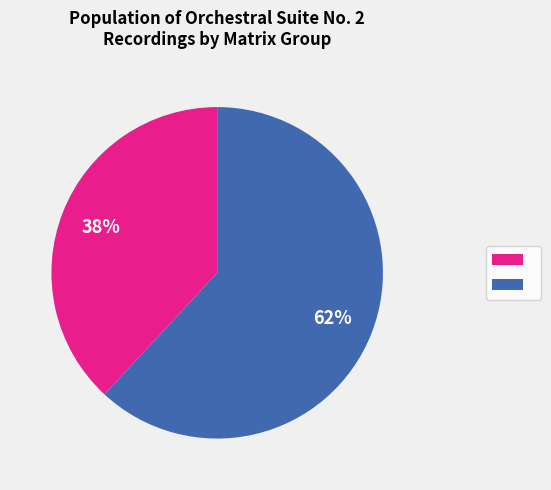

How many segments does this pie chart have?

2